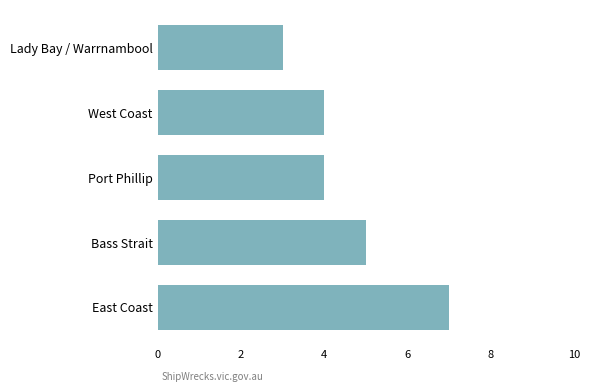

What is the ratio of the value at East Coast to the value at Bass Strait?

1.4